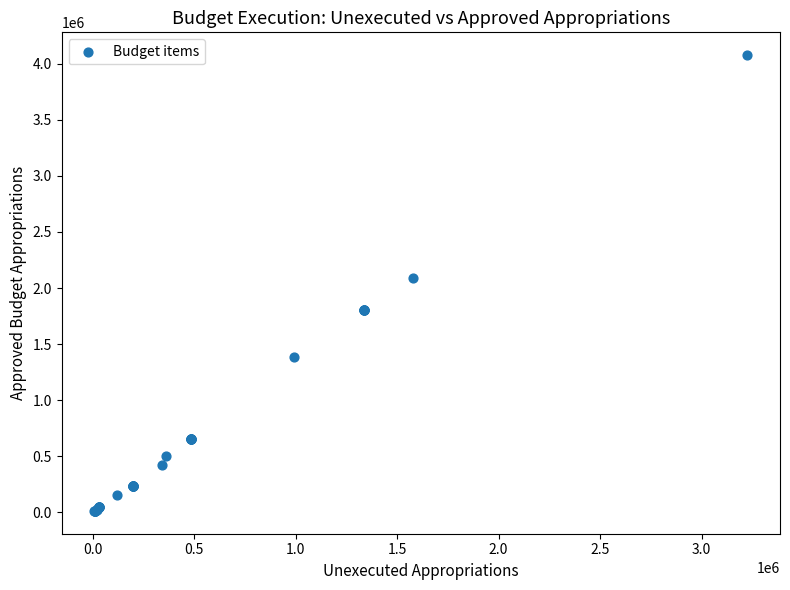

What Y value in the scatter plot is closest to 2044401?

2092950